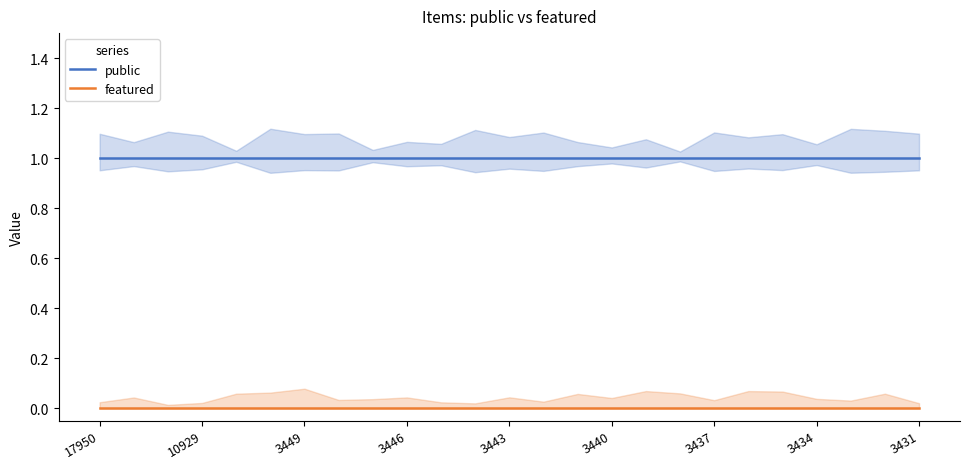

At which category is the sum across all series the highest?

17950